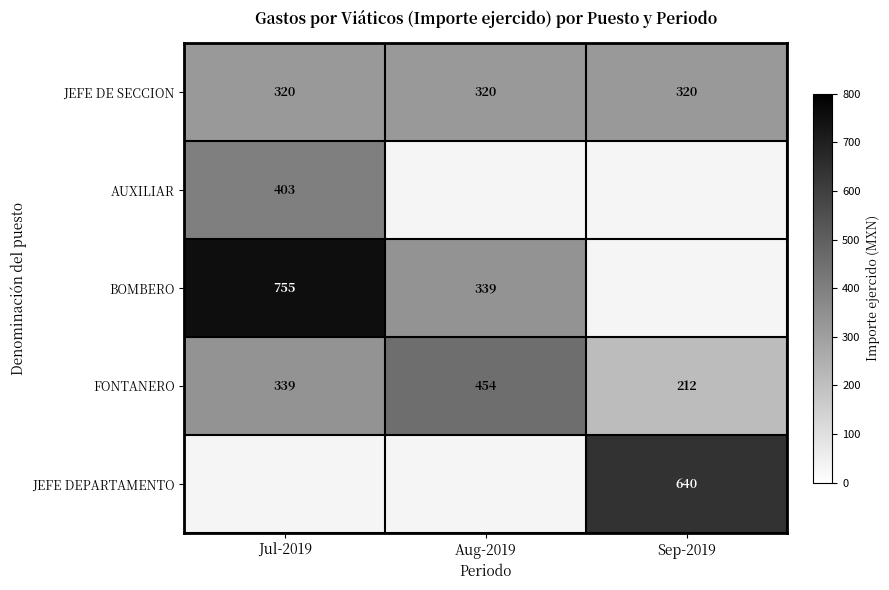

At which category does the chart reach its minimum across all series?

Sep-2019